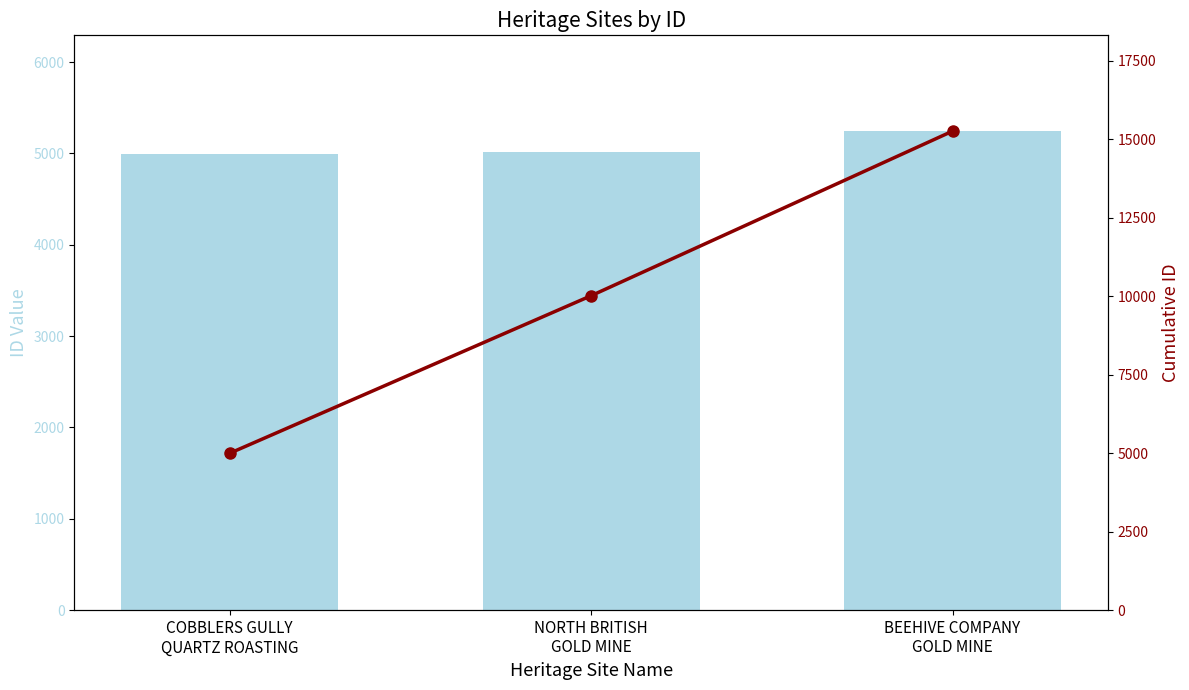

What is the label of the 2nd bar from the left?

NORTH BRITISH
GOLD MINE